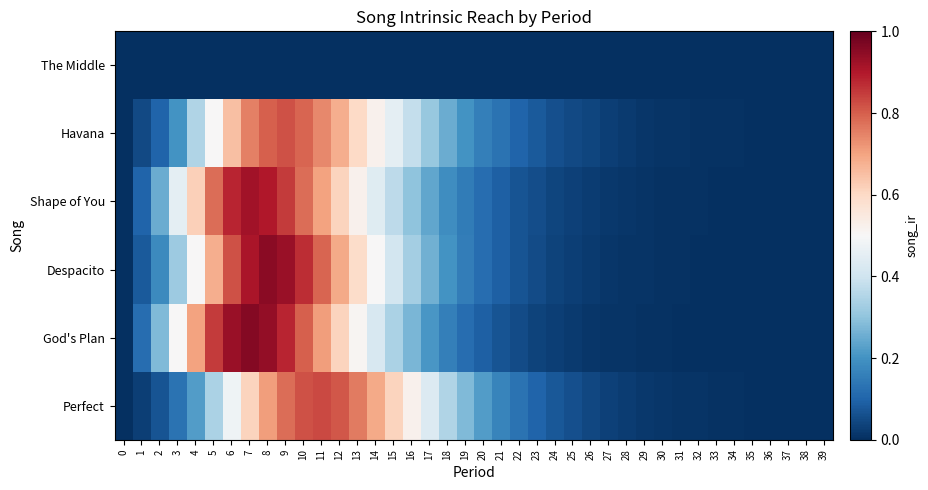

Reading left to right, list all the values displayed in this chart.

The Middle: 0=0.0	1=0.0	2=0.0	3=0.0	4=0.0	5=0.0	6=0.0	7=0.0	8=0.0	9=0.0	10=0.0	11=0.0	12=0.0	13=0.0	14=0.0	15=0.0	16=0.0	17=0.0	18=0.0	19=0.0	20=0.0	21=0.0	22=0.0	23=0.0	24=0.0	25=0.0	26=0.0	27=0.0	28=0.0	29=0.0	30=0.0	31=0.0	32=0.0	33=0.0	34=0.0	35=0.0	36=0.0	37=0.0	38=0.0	39=0.0
Havana: 0=0.0	1=0.1	2=0.1	3=0.2	4=0.3	5=0.5	6=0.7	7=0.8	8=0.8	9=0.8	10=0.8	11=0.7	12=0.7	13=0.6	14=0.5	15=0.5	16=0.4	17=0.3	18=0.2	19=0.2	20=0.2	21=0.1	22=0.1	23=0.1	24=0.1	25=0.1	26=0.0	27=0.0	28=0.0	29=0.0	30=0.0	31=0.0	32=0.0	33=0.0	34=0.0	35=0.0	36=0.0	37=0.0	38=0.0	39=0.0
Shape of You: 0=0.0	1=0.1	2=0.2	3=0.5	4=0.6	5=0.8	6=0.9	7=0.9	8=0.9	9=0.8	10=0.8	11=0.7	12=0.6	13=0.5	14=0.4	15=0.4	16=0.3	17=0.2	18=0.2	19=0.1	20=0.1	21=0.1	22=0.1	23=0.1	24=0.0	25=0.0	26=0.0	27=0.0	28=0.0	29=0.0	30=0.0	31=0.0	32=0.0	33=0.0	34=0.0	35=0.0	36=0.0	37=0.0	38=0.0	39=0.0
Despacito: 0=0.0	1=0.1	2=0.2	3=0.3	4=0.5	5=0.7	6=0.8	7=0.9	8=0.9	9=0.9	10=0.9	11=0.8	12=0.7	13=0.6	14=0.5	15=0.4	16=0.3	17=0.3	18=0.2	19=0.2	20=0.1	21=0.1	22=0.1	23=0.1	24=0.0	25=0.0	26=0.0	27=0.0	28=0.0	29=0.0	30=0.0	31=0.0	32=0.0	33=0.0	34=0.0	35=0.0	36=0.0	37=0.0	38=0.0	39=0.0
God's Plan: 0=0.0	1=0.1	2=0.3	3=0.5	4=0.7	5=0.8	6=0.9	7=1.0	8=0.9	9=0.9	10=0.8	11=0.7	12=0.6	13=0.5	14=0.4	15=0.3	16=0.3	17=0.2	18=0.2	19=0.1	20=0.1	21=0.1	22=0.1	23=0.0	24=0.0	25=0.0	26=0.0	27=0.0	28=0.0	29=0.0	30=0.0	31=0.0	32=0.0	33=0.0	34=0.0	35=0.0	36=0.0	37=0.0	38=0.0	39=0.0
Perfect: 0=0.0	1=0.0	2=0.1	3=0.1	4=0.2	5=0.3	6=0.5	7=0.6	8=0.7	9=0.8	10=0.8	11=0.8	12=0.8	13=0.8	14=0.7	15=0.6	16=0.5	17=0.4	18=0.3	19=0.3	20=0.2	21=0.2	22=0.1	23=0.1	24=0.1	25=0.1	26=0.0	27=0.0	28=0.0	29=0.0	30=0.0	31=0.0	32=0.0	33=0.0	34=0.0	35=0.0	36=0.0	37=0.0	38=0.0	39=0.0